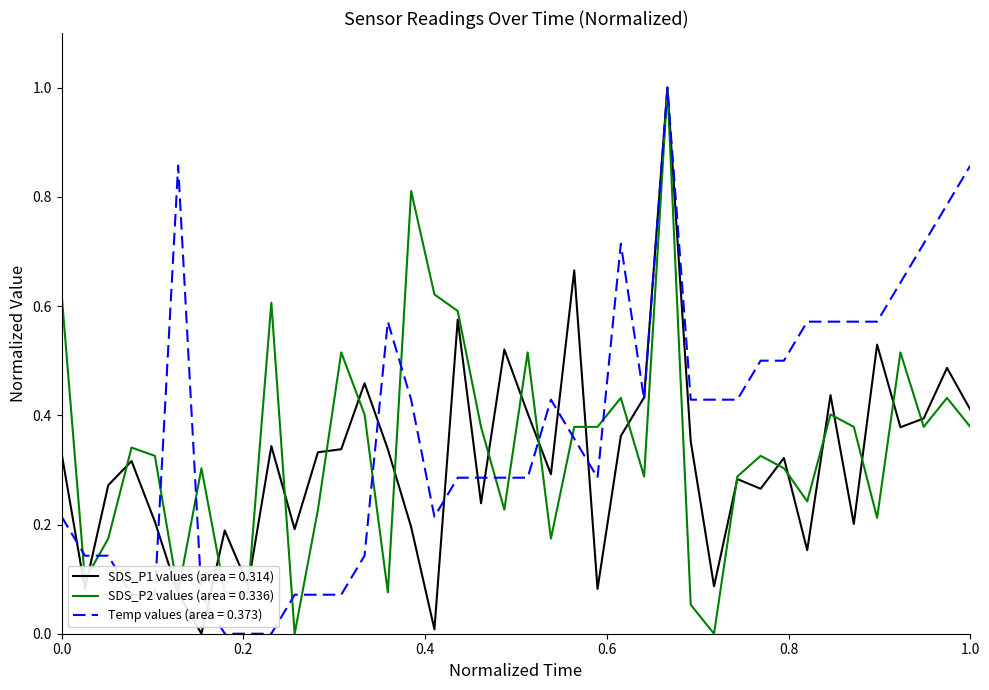

What is the maximum value for SDS_P1 values (area = 0.314)?

1.0